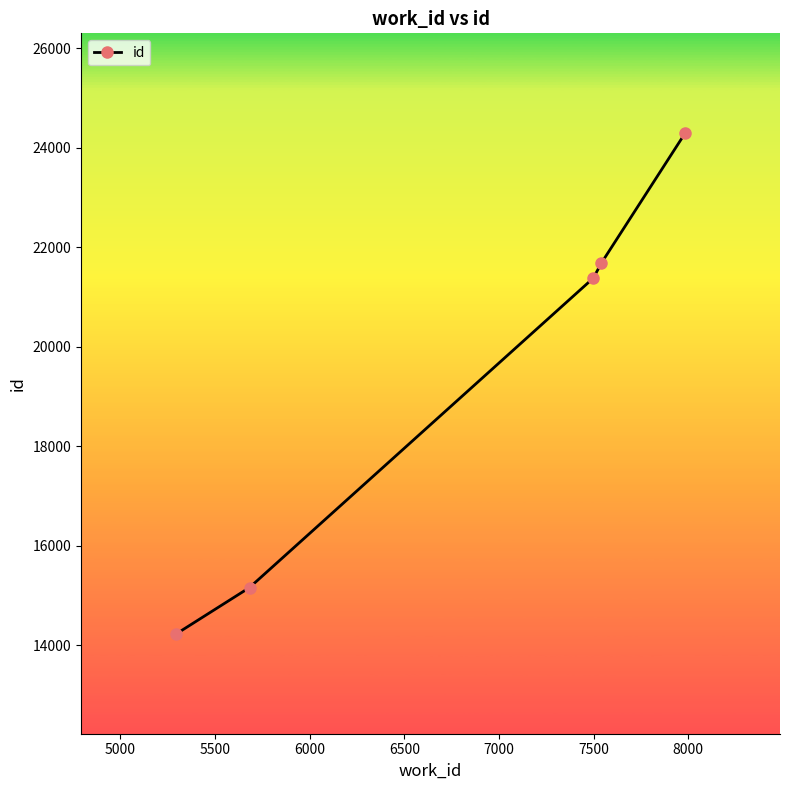

What is the greatest value displayed?

24300